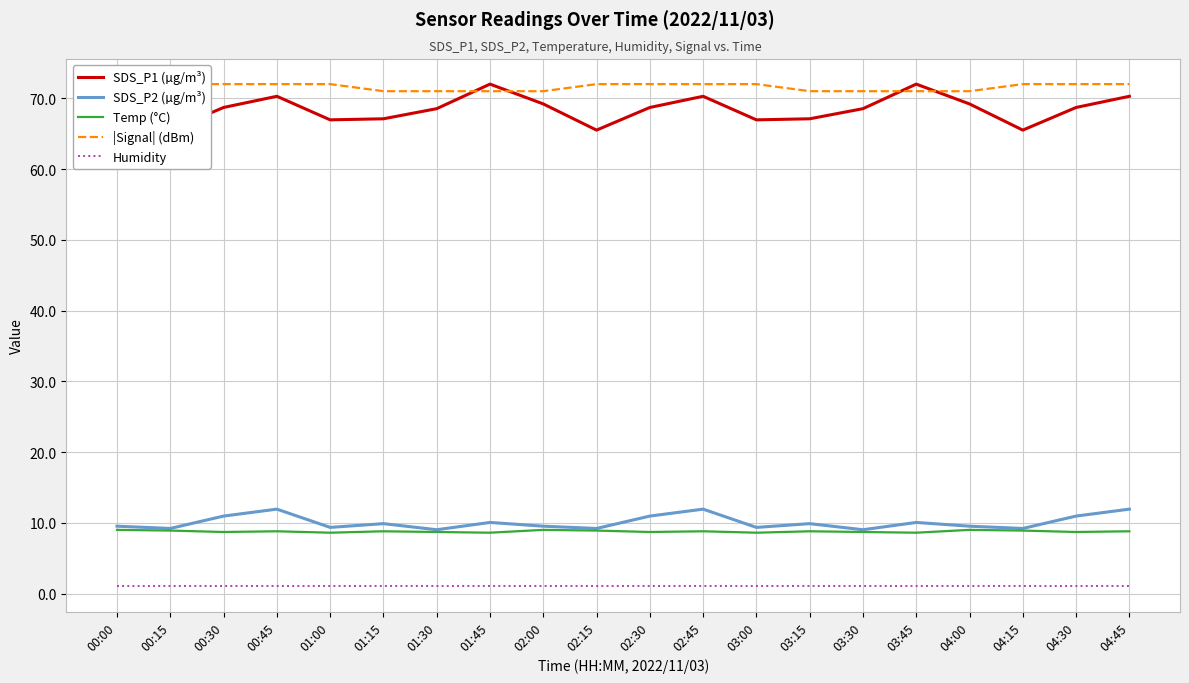

Reading right to left, list all the values displayed in this chart.

SDS_P1 (µg/m³): 04:45=70.3	04:30=68.7	04:15=65.5	04:00=69.2	03:45=72.0	03:30=68.5	03:15=67.1	03:00=67.0	02:45=70.3	02:30=68.7	02:15=65.5	02:00=69.2	01:45=72.0	01:30=68.5	01:15=67.1	01:00=67.0	00:45=70.3	00:30=68.7	00:15=65.5	00:00=69.2
SDS_P2 (µg/m³): 04:45=11.9	04:30=10.9	04:15=9.2	04:00=9.5	03:45=10.1	03:30=9.0	03:15=9.9	03:00=9.3	02:45=11.9	02:30=10.9	02:15=9.2	02:00=9.5	01:45=10.1	01:30=9.0	01:15=9.9	01:00=9.3	00:45=11.9	00:30=10.9	00:15=9.2	00:00=9.5
Temp (°C): 04:45=8.8	04:30=8.7	04:15=8.9	04:00=9.0	03:45=8.6	03:30=8.7	03:15=8.8	03:00=8.6	02:45=8.8	02:30=8.7	02:15=8.9	02:00=9.0	01:45=8.6	01:30=8.7	01:15=8.8	01:00=8.6	00:45=8.8	00:30=8.7	00:15=8.9	00:00=9.0
|Signal| (dBm): 04:45=72.0	04:30=72.0	04:15=72.0	04:00=71.0	03:45=71.0	03:30=71.0	03:15=71.0	03:00=72.0	02:45=72.0	02:30=72.0	02:15=72.0	02:00=71.0	01:45=71.0	01:30=71.0	01:15=71.0	01:00=72.0	00:45=72.0	00:30=72.0	00:15=72.0	00:00=71.0
Humidity: 04:45=1.0	04:30=1.0	04:15=1.0	04:00=1.0	03:45=1.0	03:30=1.0	03:15=1.0	03:00=1.0	02:45=1.0	02:30=1.0	02:15=1.0	02:00=1.0	01:45=1.0	01:30=1.0	01:15=1.0	01:00=1.0	00:45=1.0	00:30=1.0	00:15=1.0	00:00=1.0